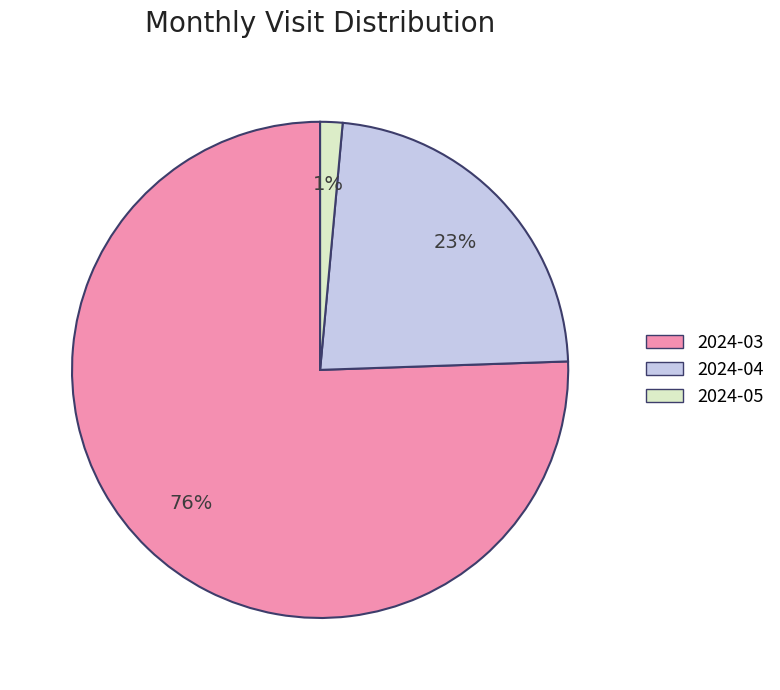

Rank the categories by value from highest to lowest.

2024-03, 2024-04, 2024-05